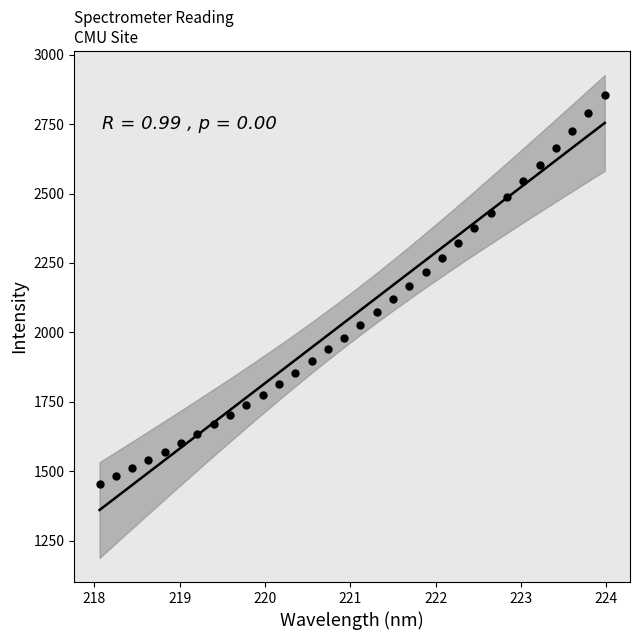

What is the range of Y values (max minus min)?

1399.2